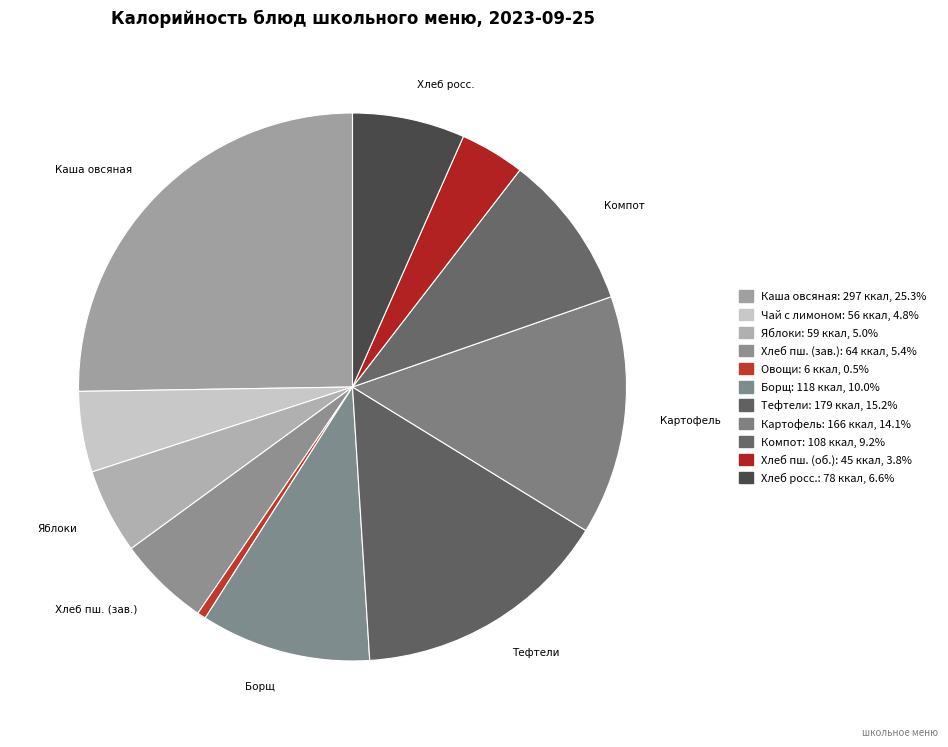

Count the number of slices in the pie.

11